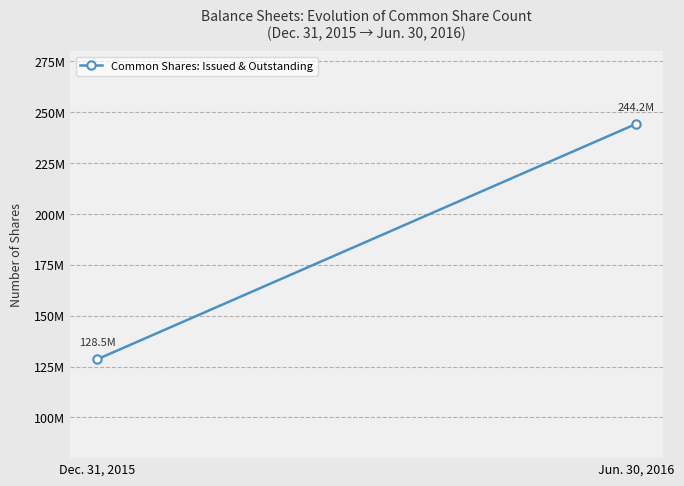

Count the values in the range 128544174 to 244246698.

2